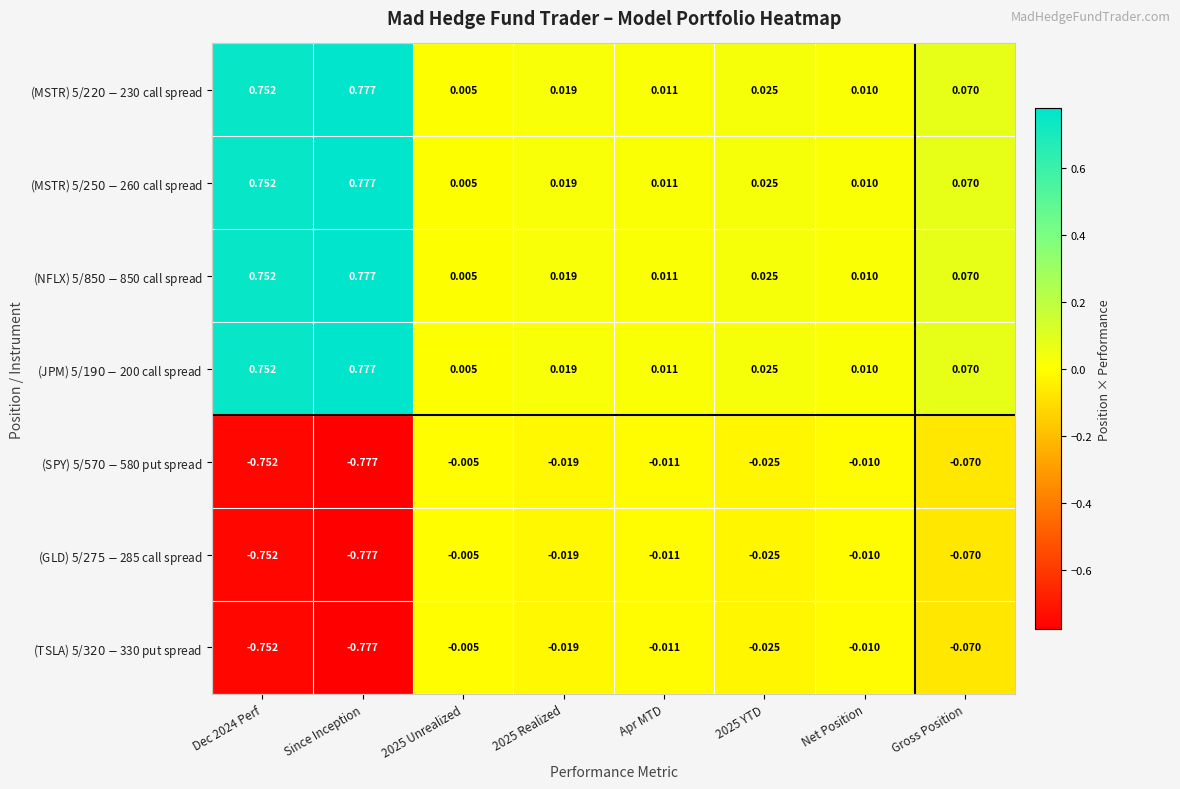

At which category does the chart reach its peak across all series?

Since Inception